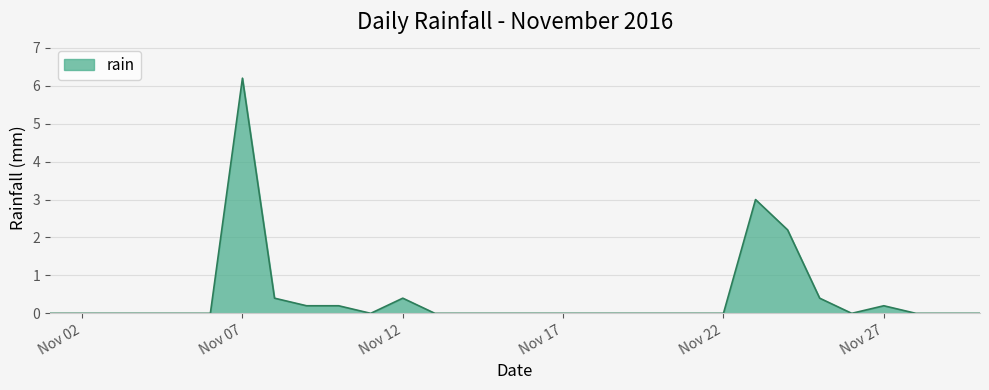

What is the difference between the maximum and minimum values?

6.2